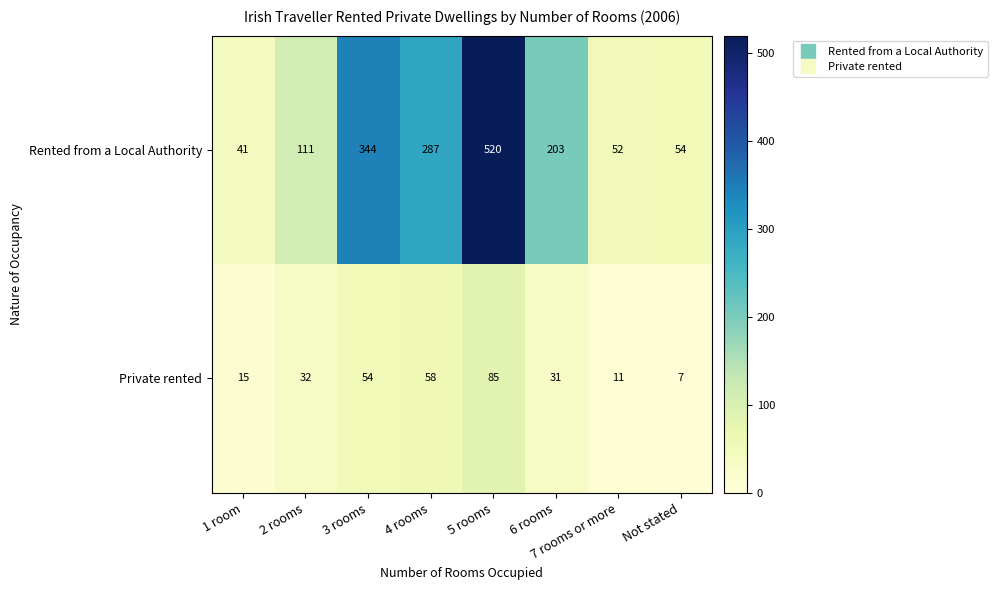

At which category is the sum across all series the highest?

5 rooms